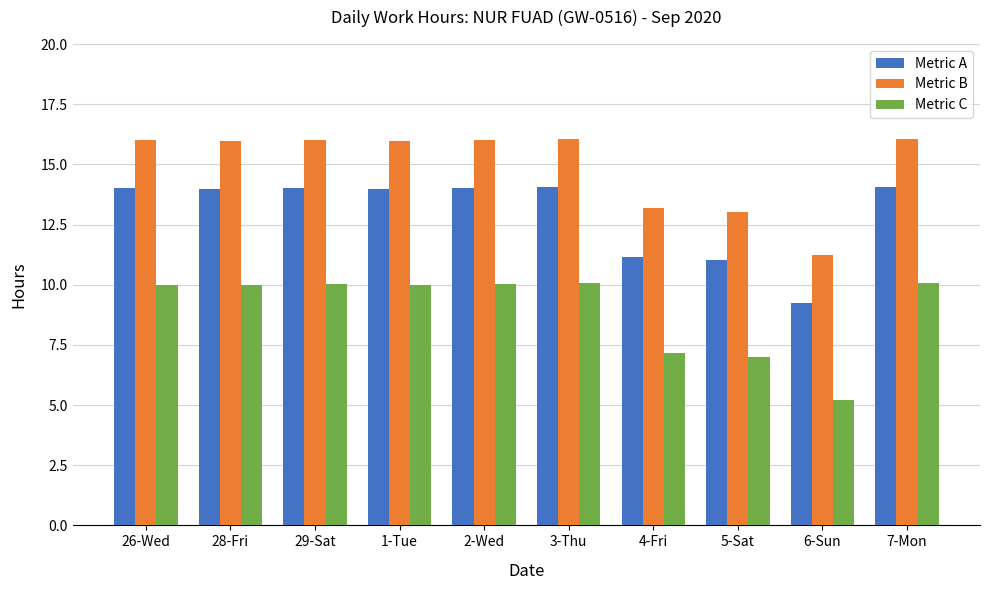

The value of Metric B at 5-Sat is 13.0. True or false?

True